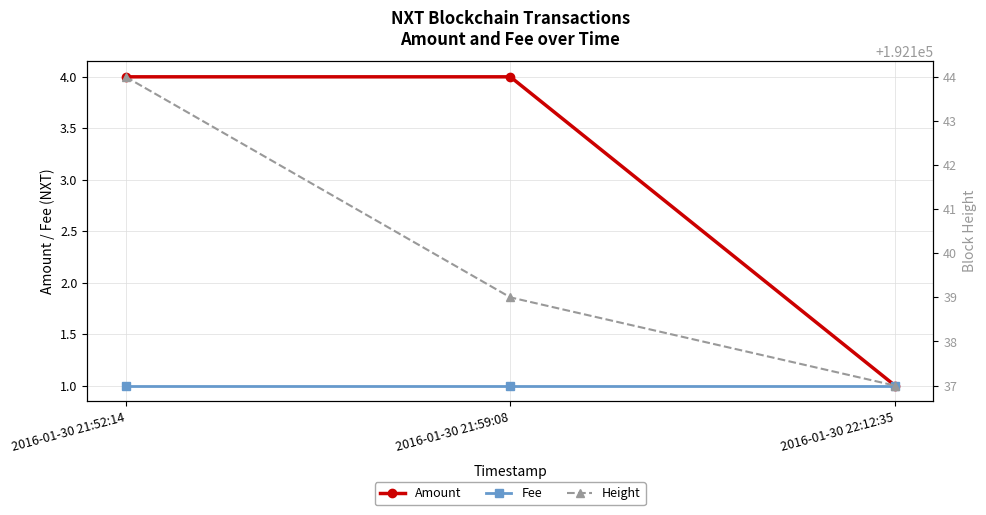

What value does the Amount series have at 2016-01-30 21:52:14?

4